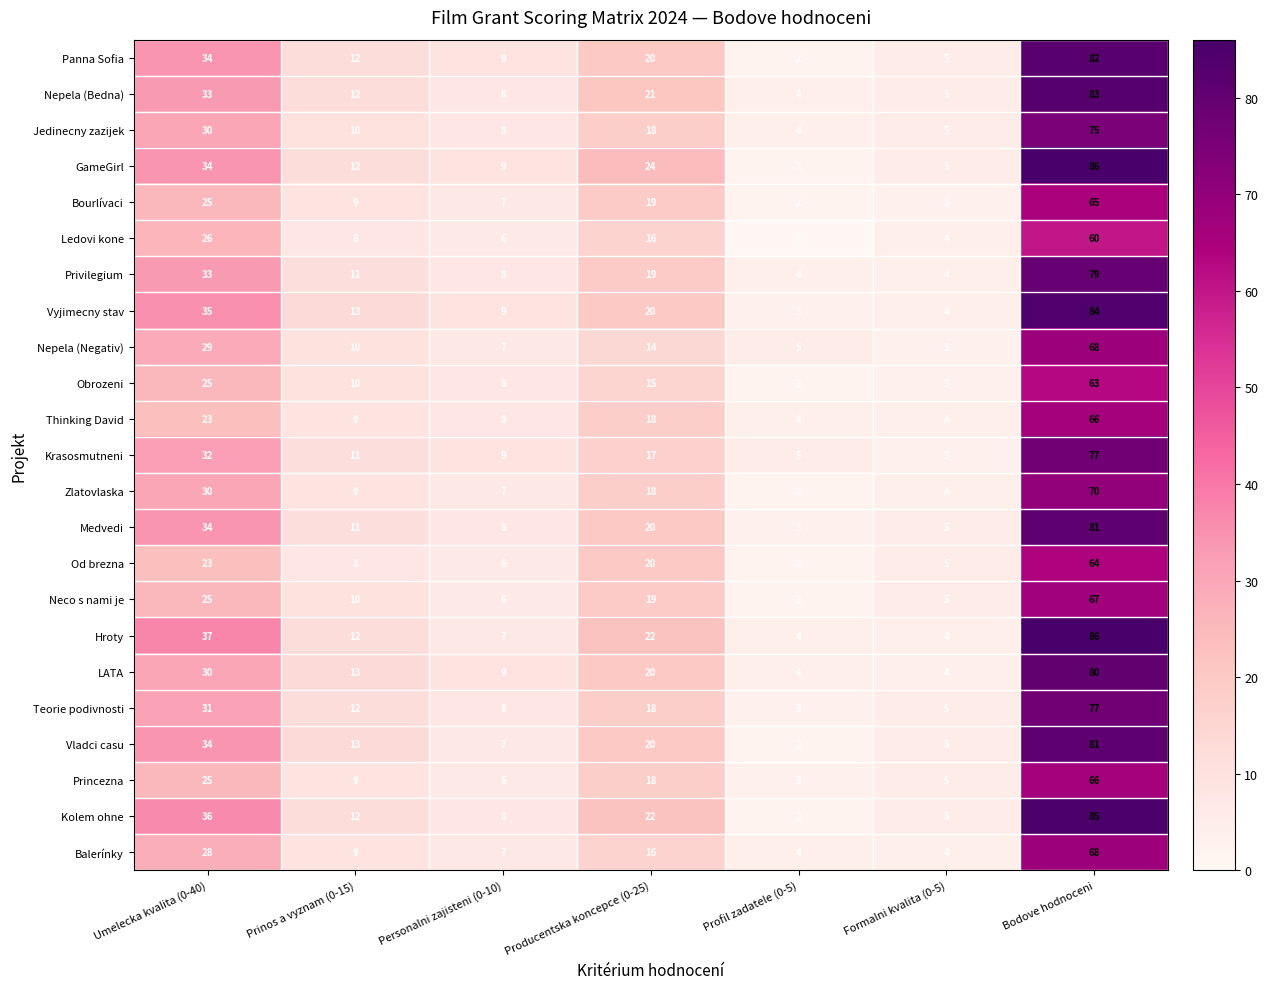

Read the Bourlívaci value at Prinos a vyznam (0-15).

9